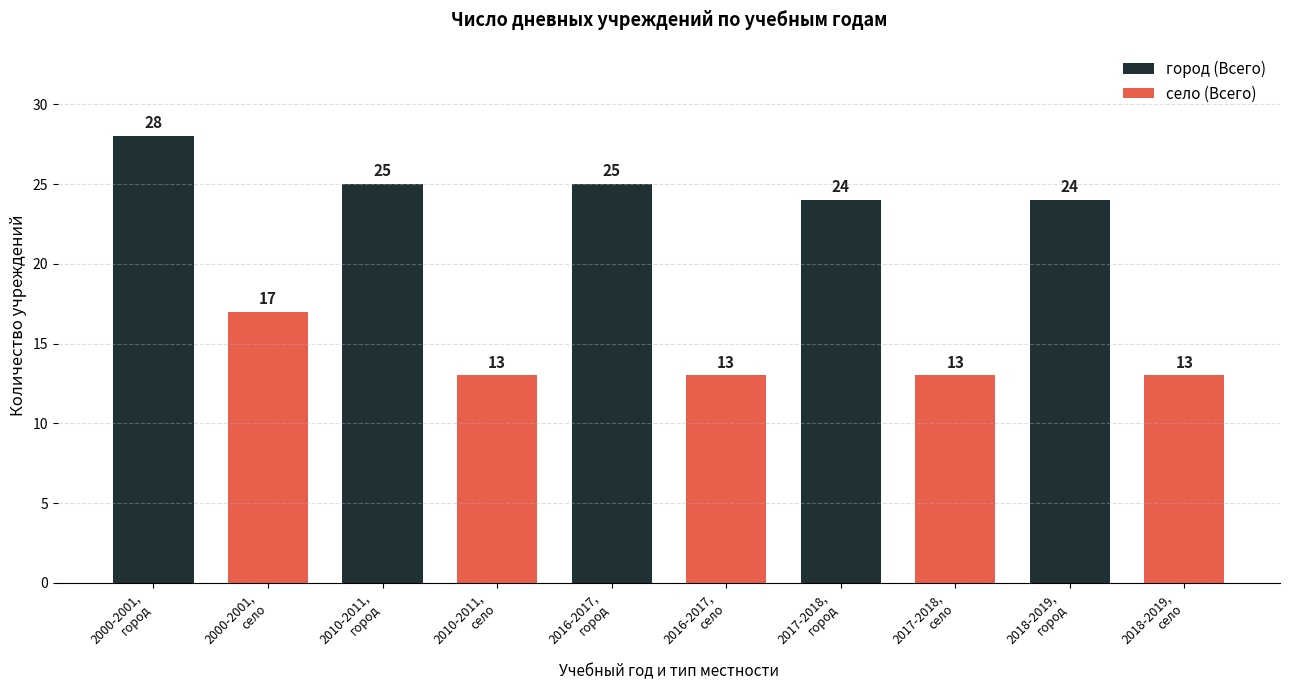

Count the город (Всего) values in the range 24 to 25.

4